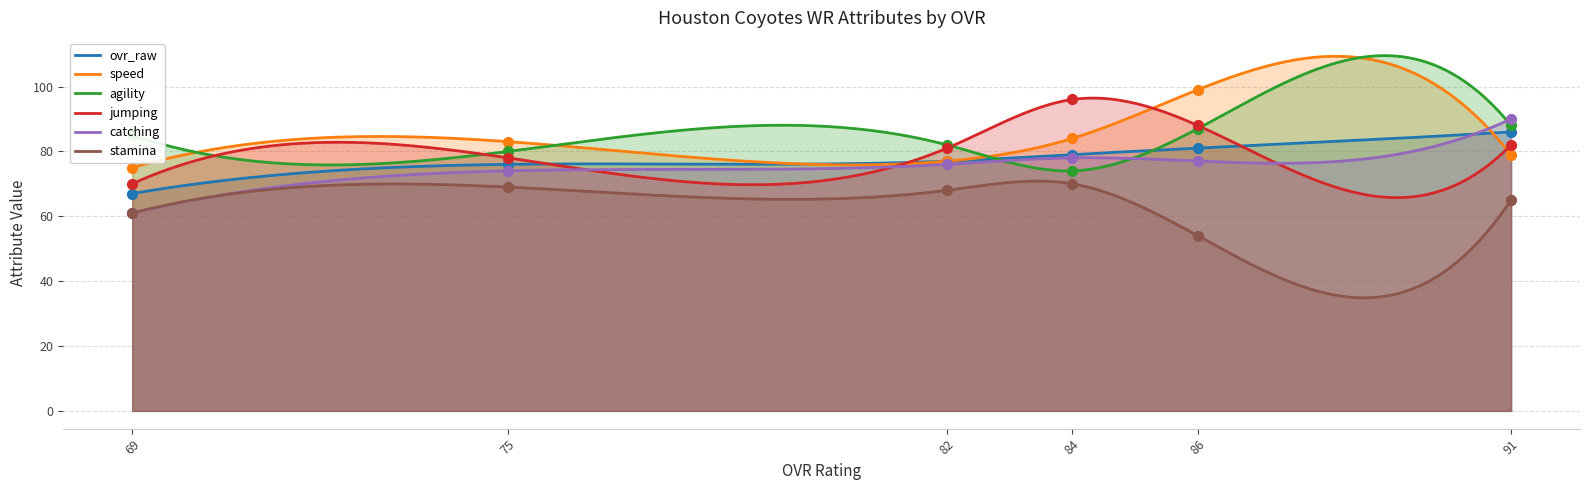

What is the total value across all series at 82?

461